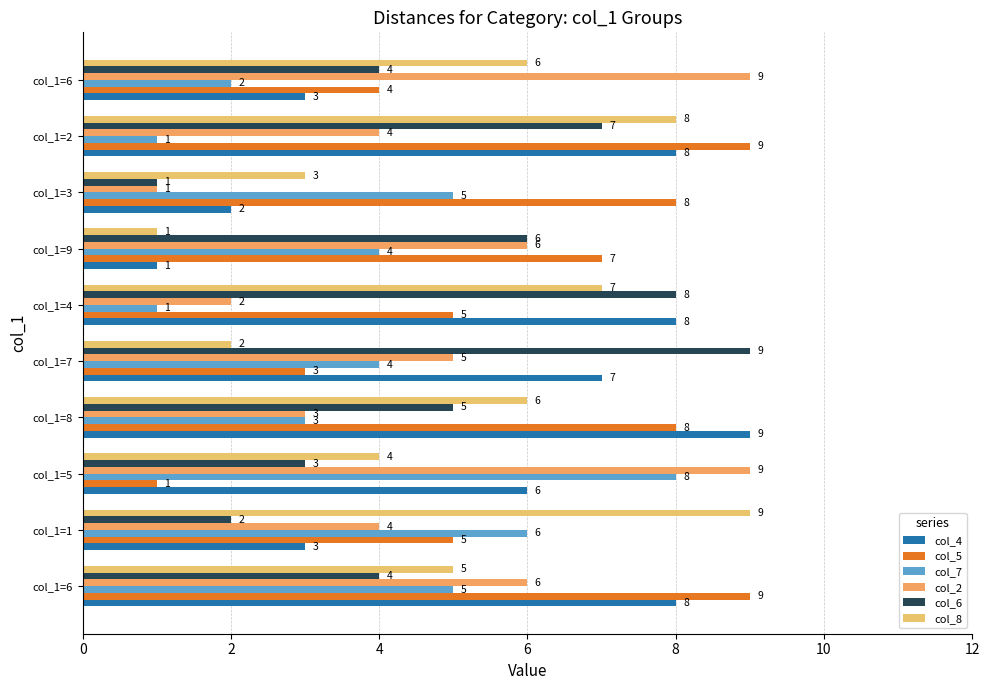

How many series are shown in this chart?

6